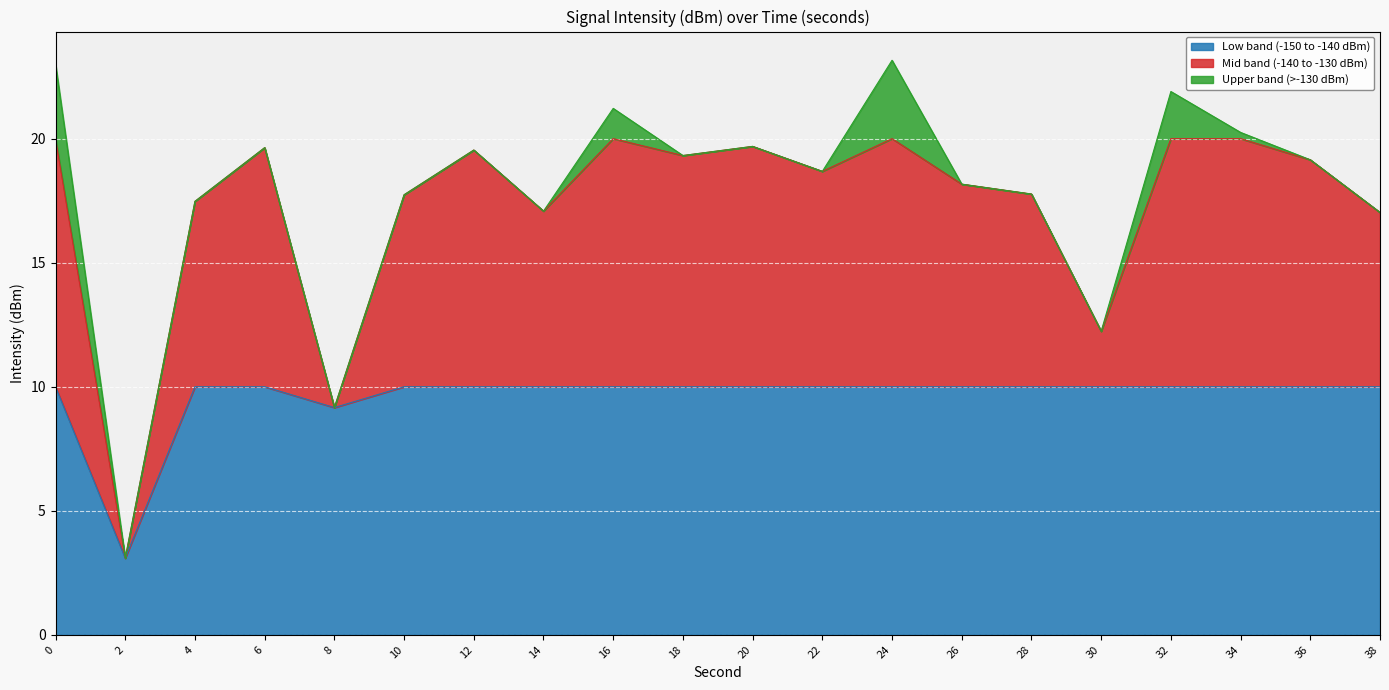

What is the average value?

17.8